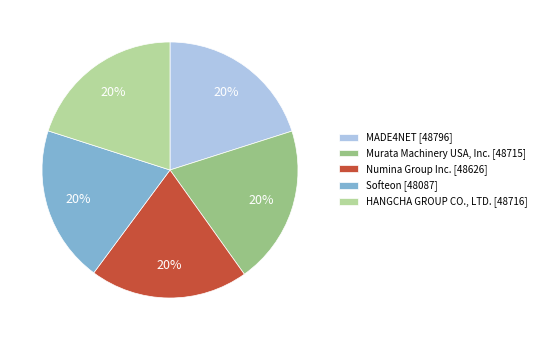

The Softeon [48087] slice represents 20% of the pie. True or false?

True